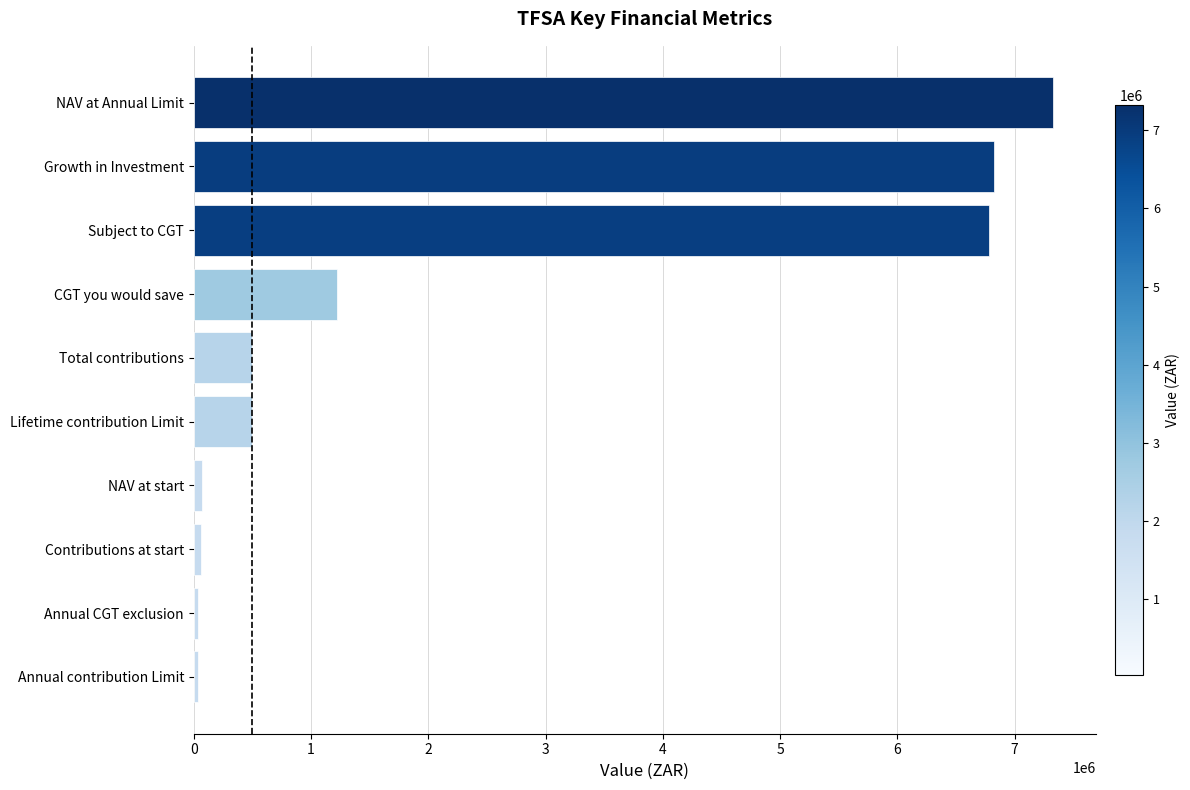

At which label is the value closest to 3678902?

CGT you would save